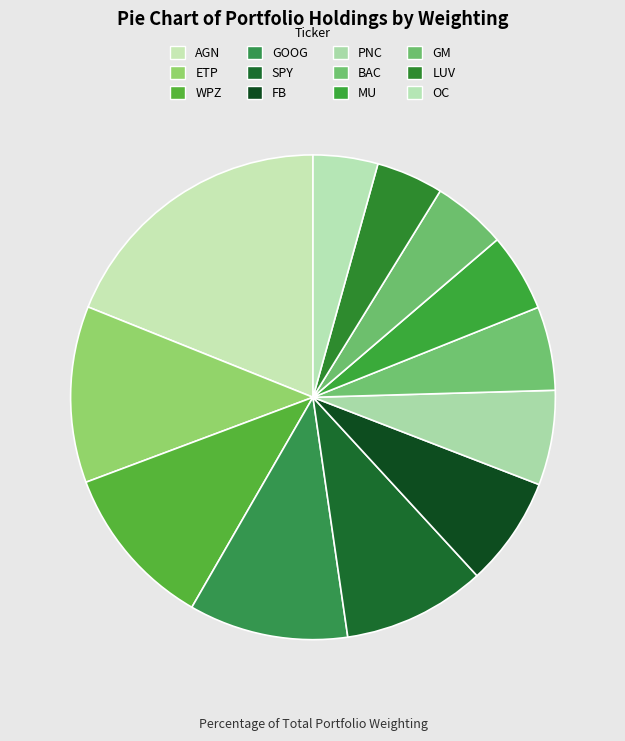

Combined, do LUV and OC account for over 50%?

No